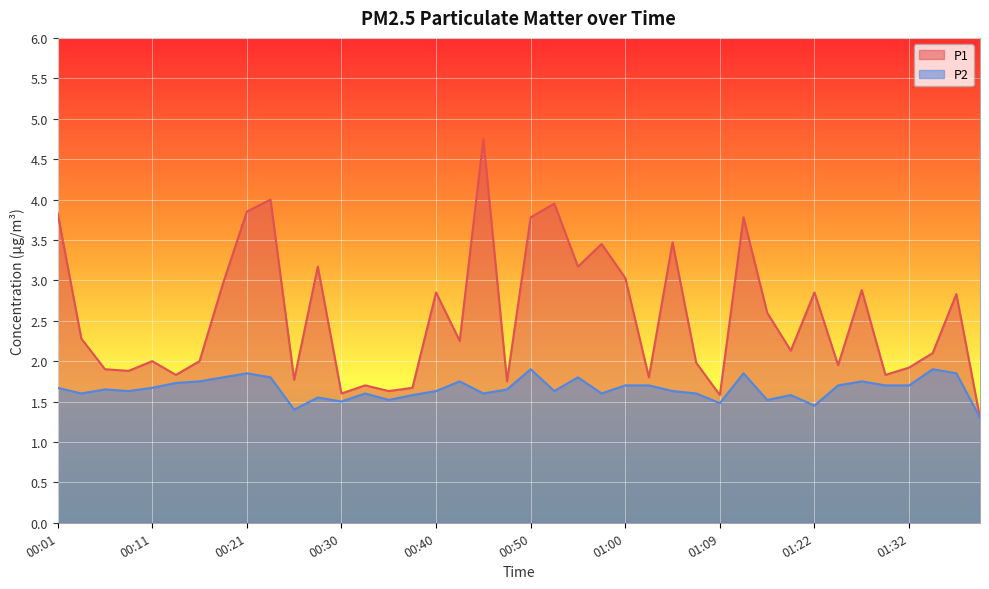

Does the chart display data point markers on the line(s)?

No